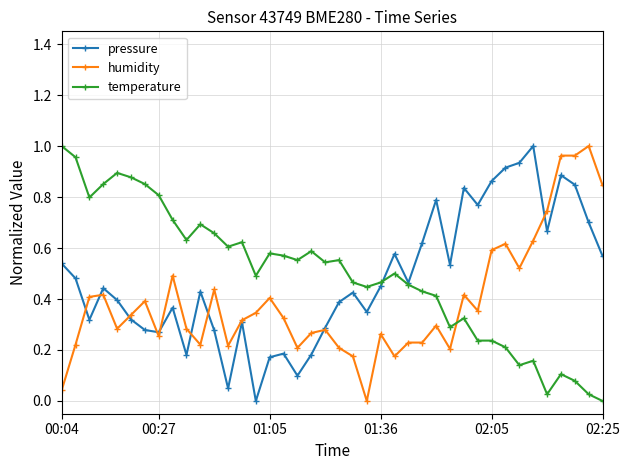

True or false: humidity and temperature cross at least once.

True